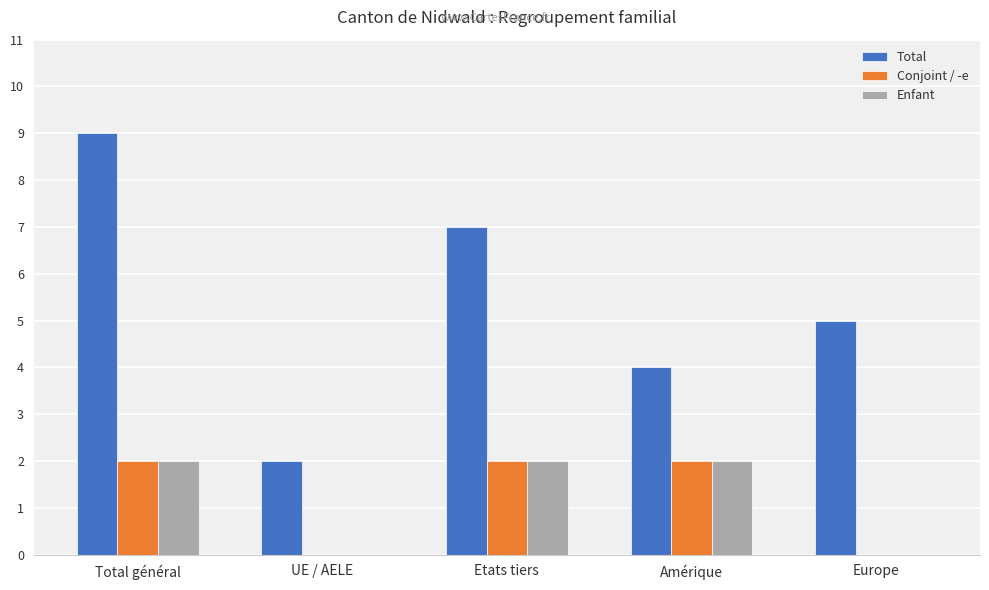

Which series has the widest spread of values?

Total